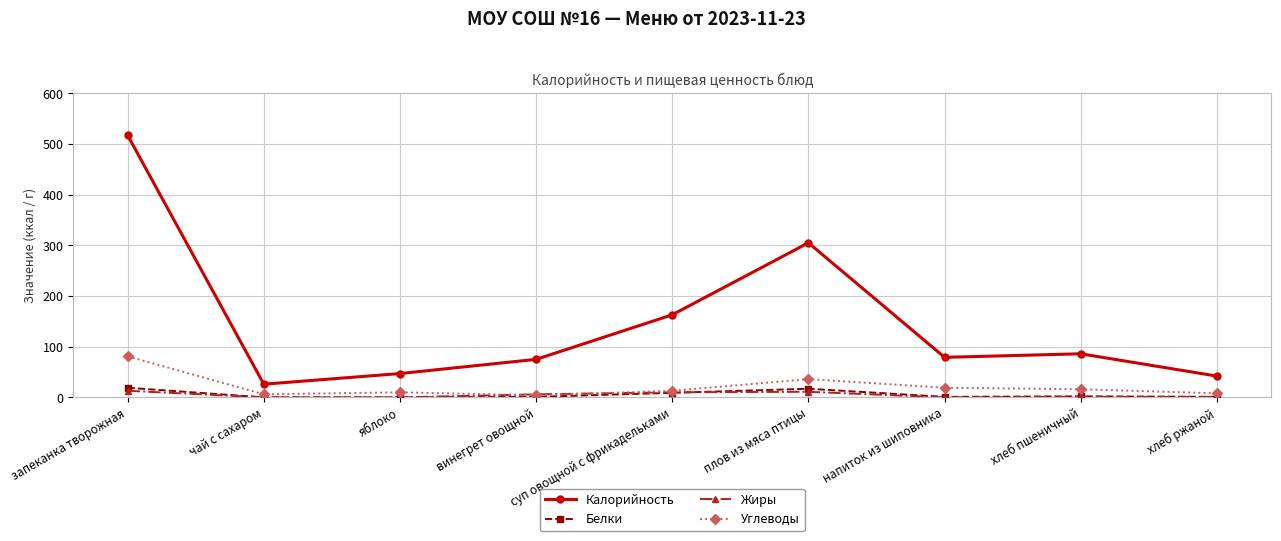

How many categories are shown in the chart?

9